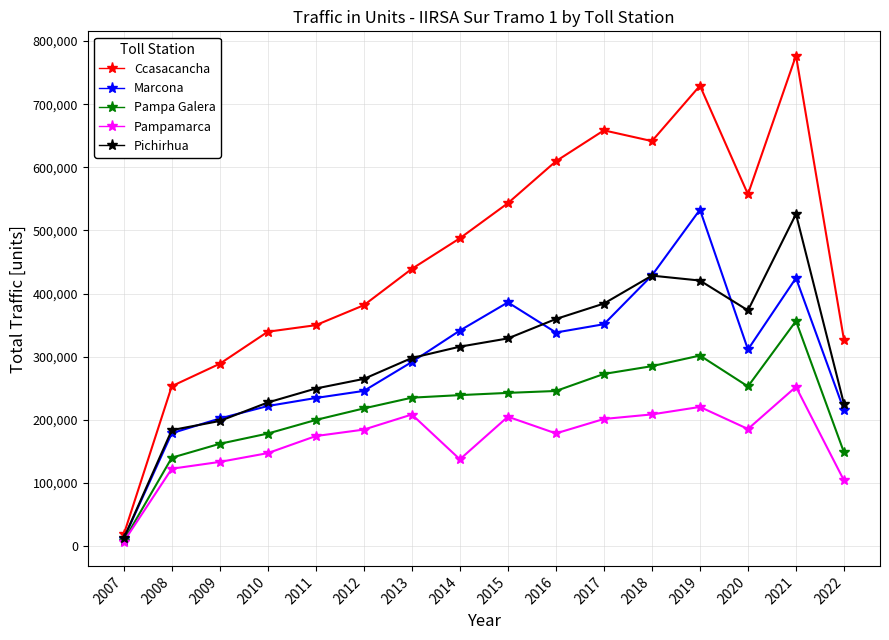

Rank the series by their maximum value, from lowest to highest.

Pampamarca, Pampa Galera, Pichirhua, Marcona, Ccasacancha